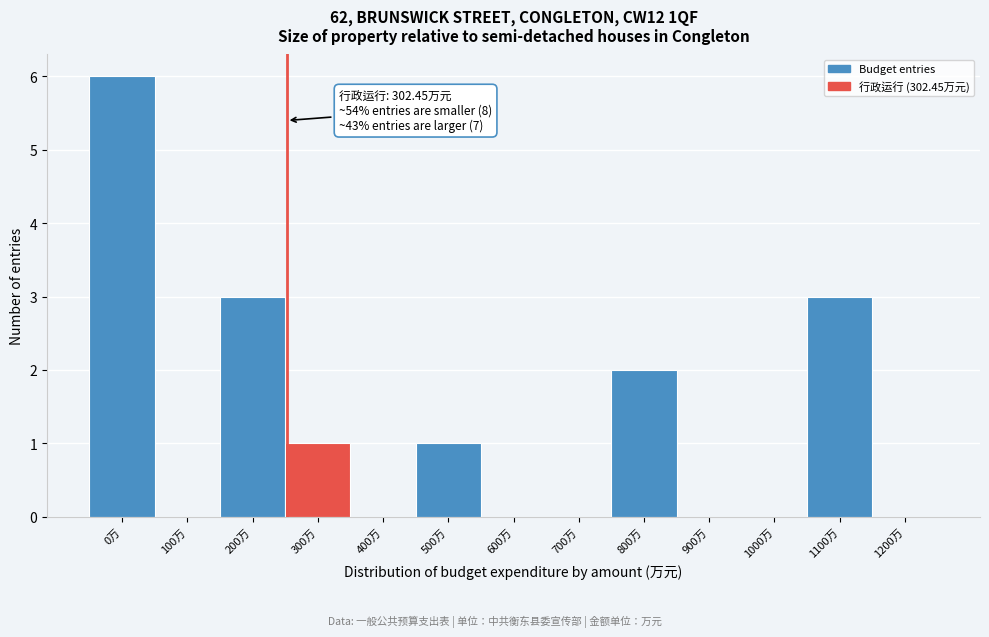

Reading left to right, what are all the values shown in this chart?

0万=6	100万=0	200万=3	300万=1	400万=0	500万=1	600万=0	700万=0	800万=2	900万=0	1000万=0	1100万=3	1200万=0